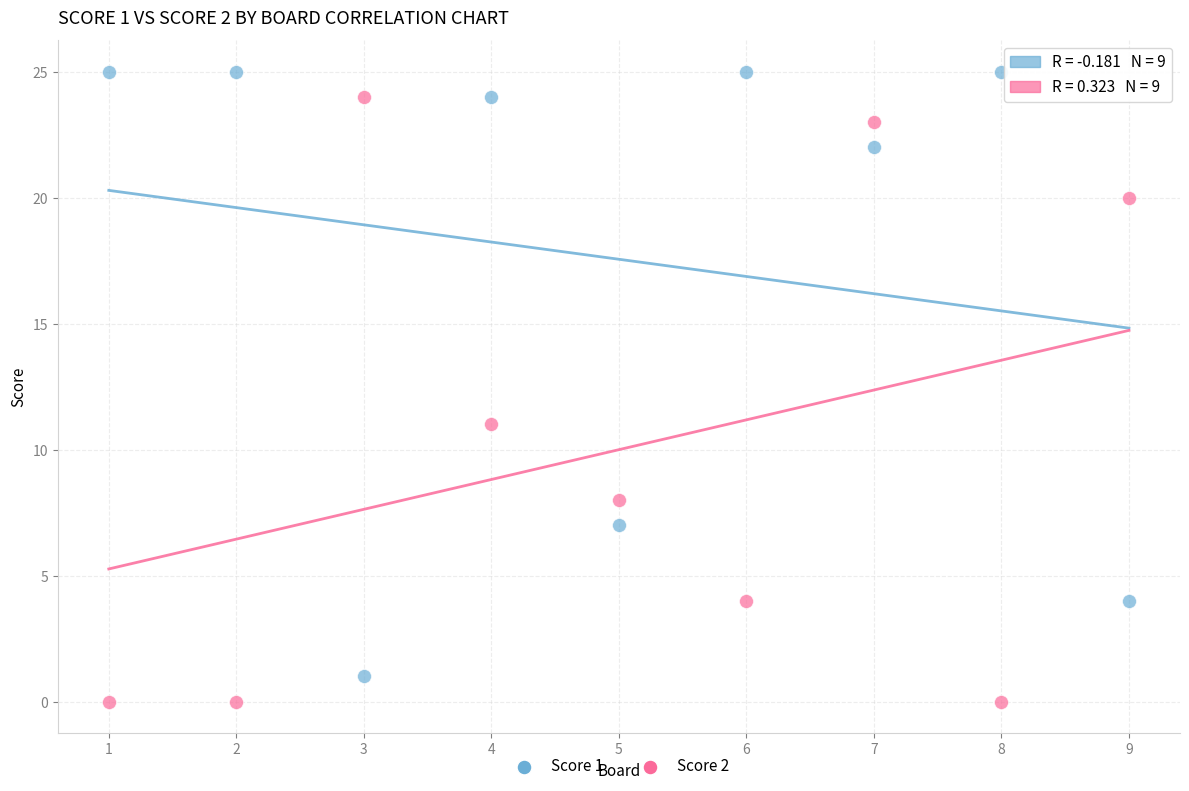

Across all series, what Y value is closest to 12?

11